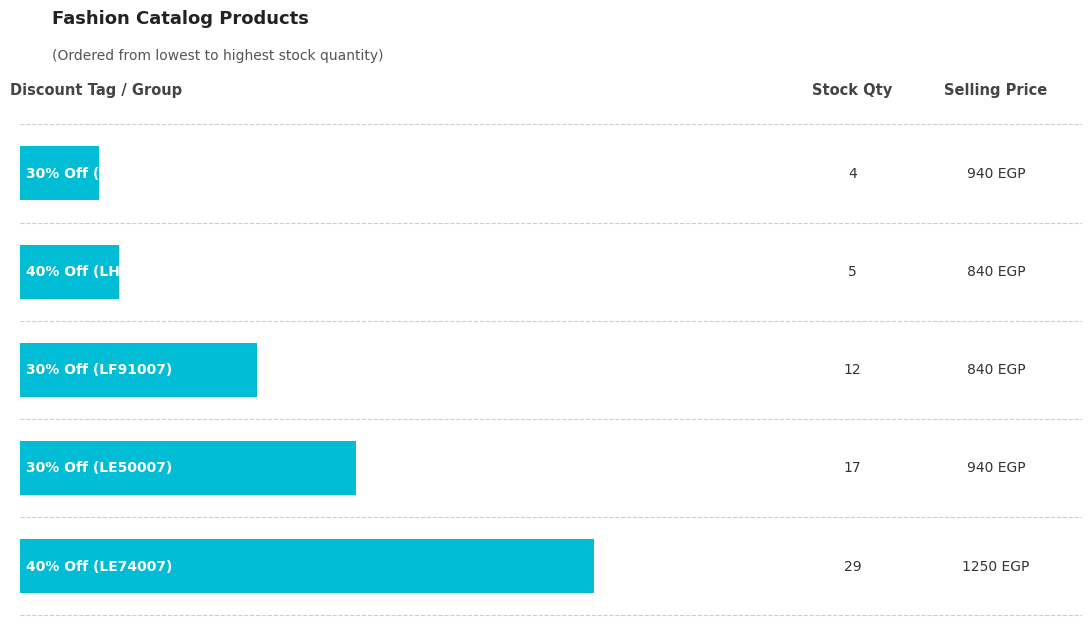

What is the sum of all values?

67